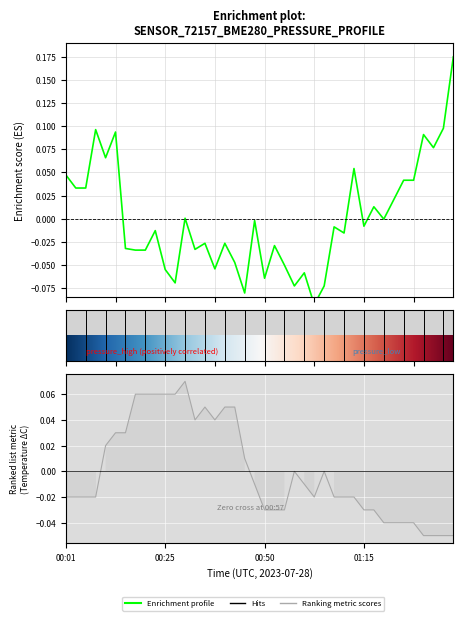

What position from the left is 01:17?

32